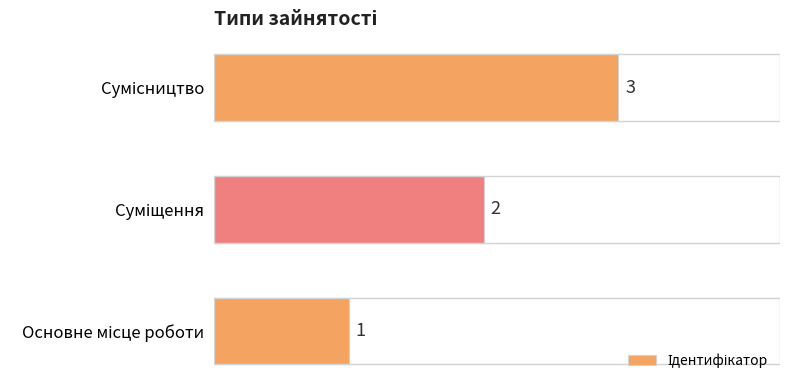

What is the greatest value displayed?

3